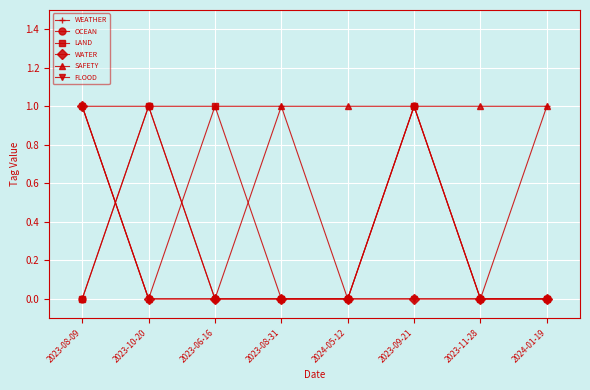

What is the spread (max minus min) of values at 2024-05-12?

1